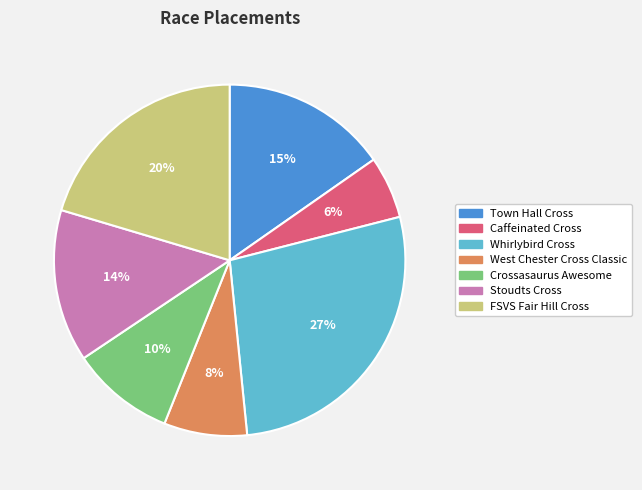

The FSVS Fair Hill Cross slice represents 20% of the pie. True or false?

True